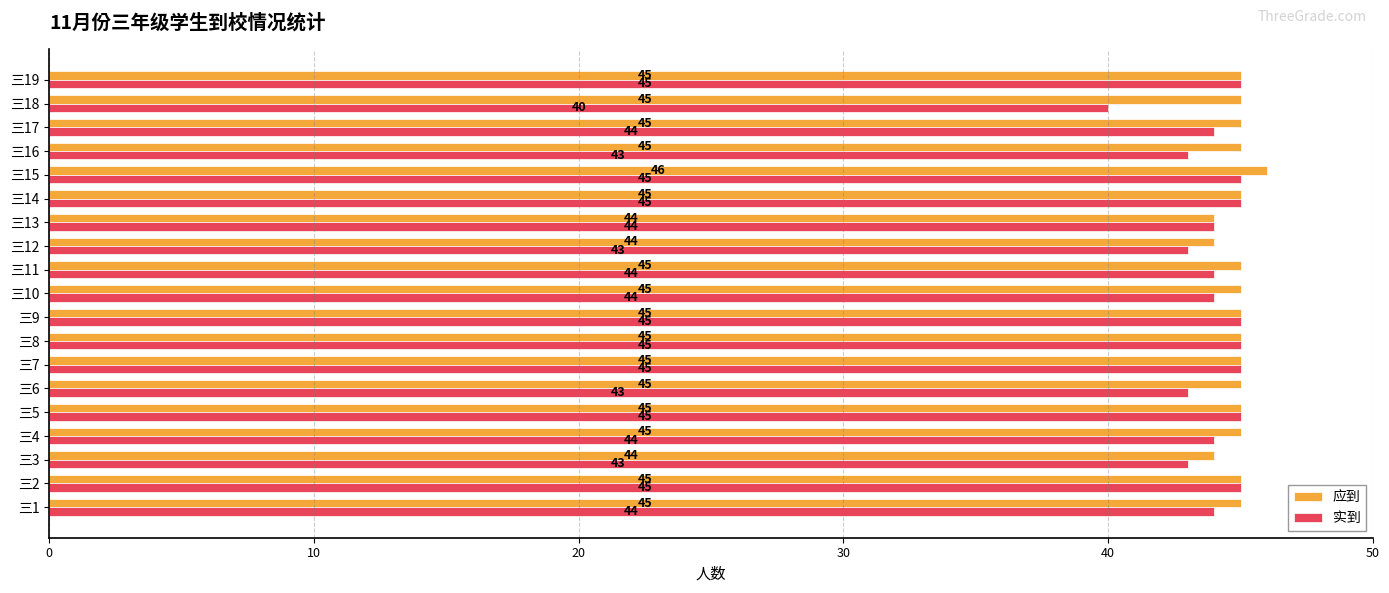

What is the difference between the maximum and minimum values in the 应到 series?

2